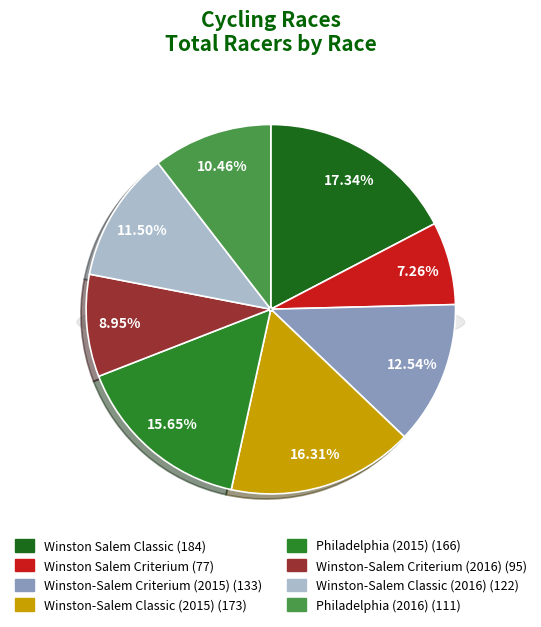

What percentage is the Winston Salem Cycling Classic Criterium slice, to the nearest percent?

7%